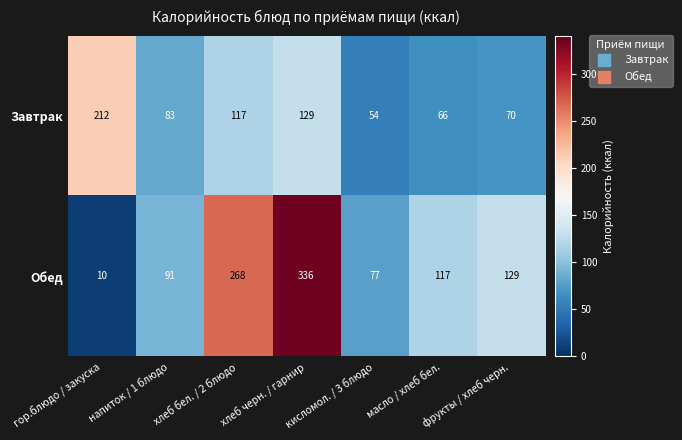

What is the total value across all series at кисломол. / 3 блюдо?

131